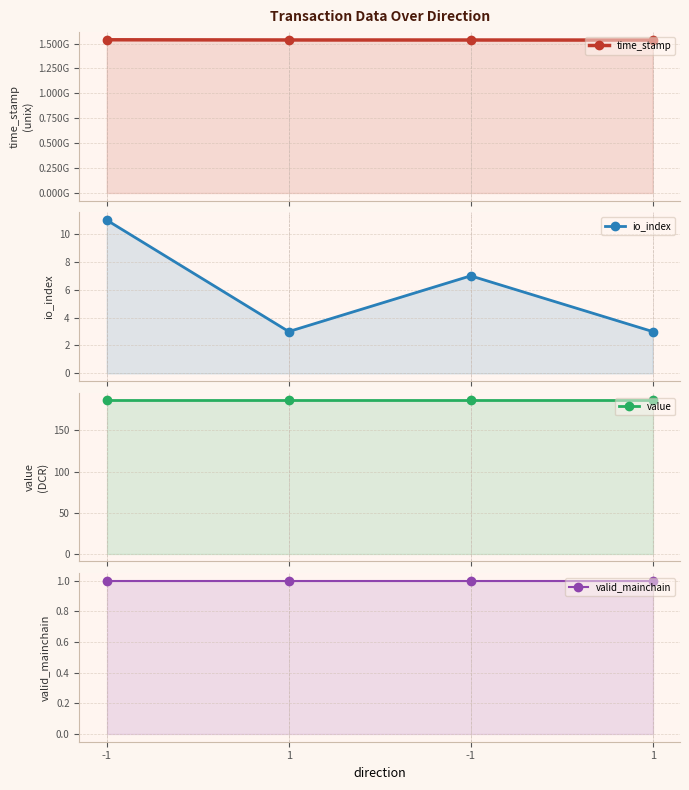

Reading left to right, what are all the values shown in this chart?

time_stamp: 1537803235.0	1535806905.0	1535454777.0	1534841139.0
io_index: 11.0	3.0	7.0	3.0
value: 186.5	186.5	186.5	186.5
valid_mainchain: 1.0	1.0	1.0	1.0